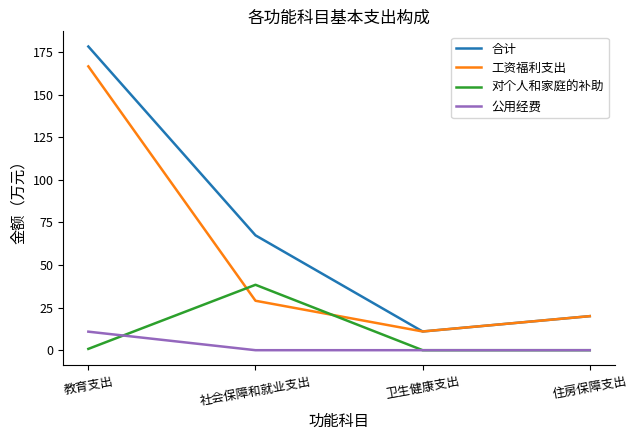

What is the approximate value of 工资福利支出 at 住房保障支出?

20.0